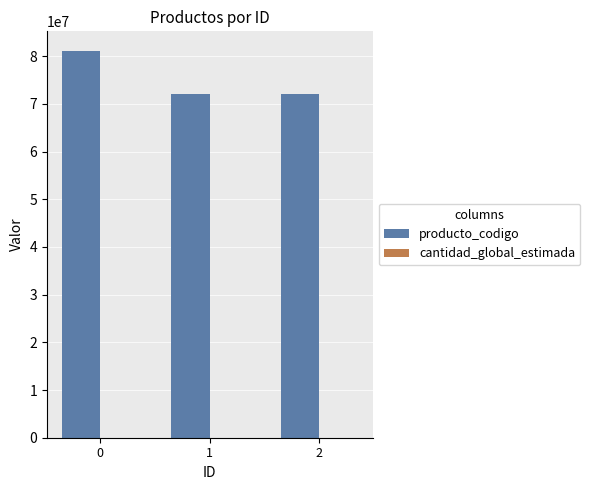

Which series has the largest total across all categories?

producto_codigo